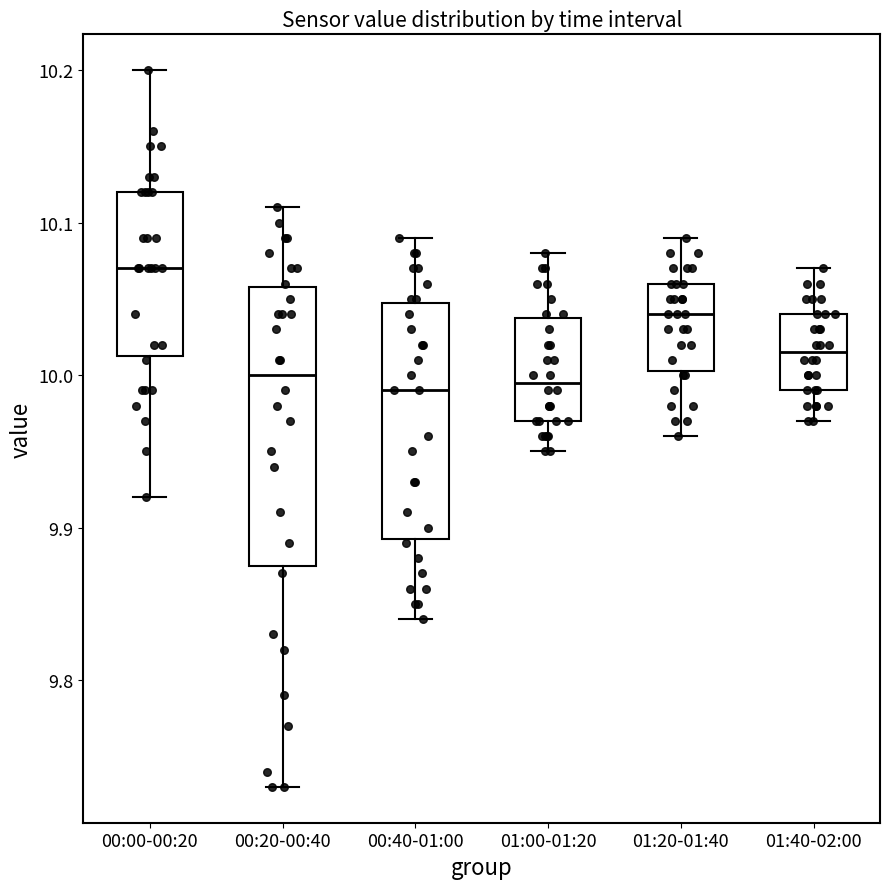

Which box has the highest median line?

00:00-00:20